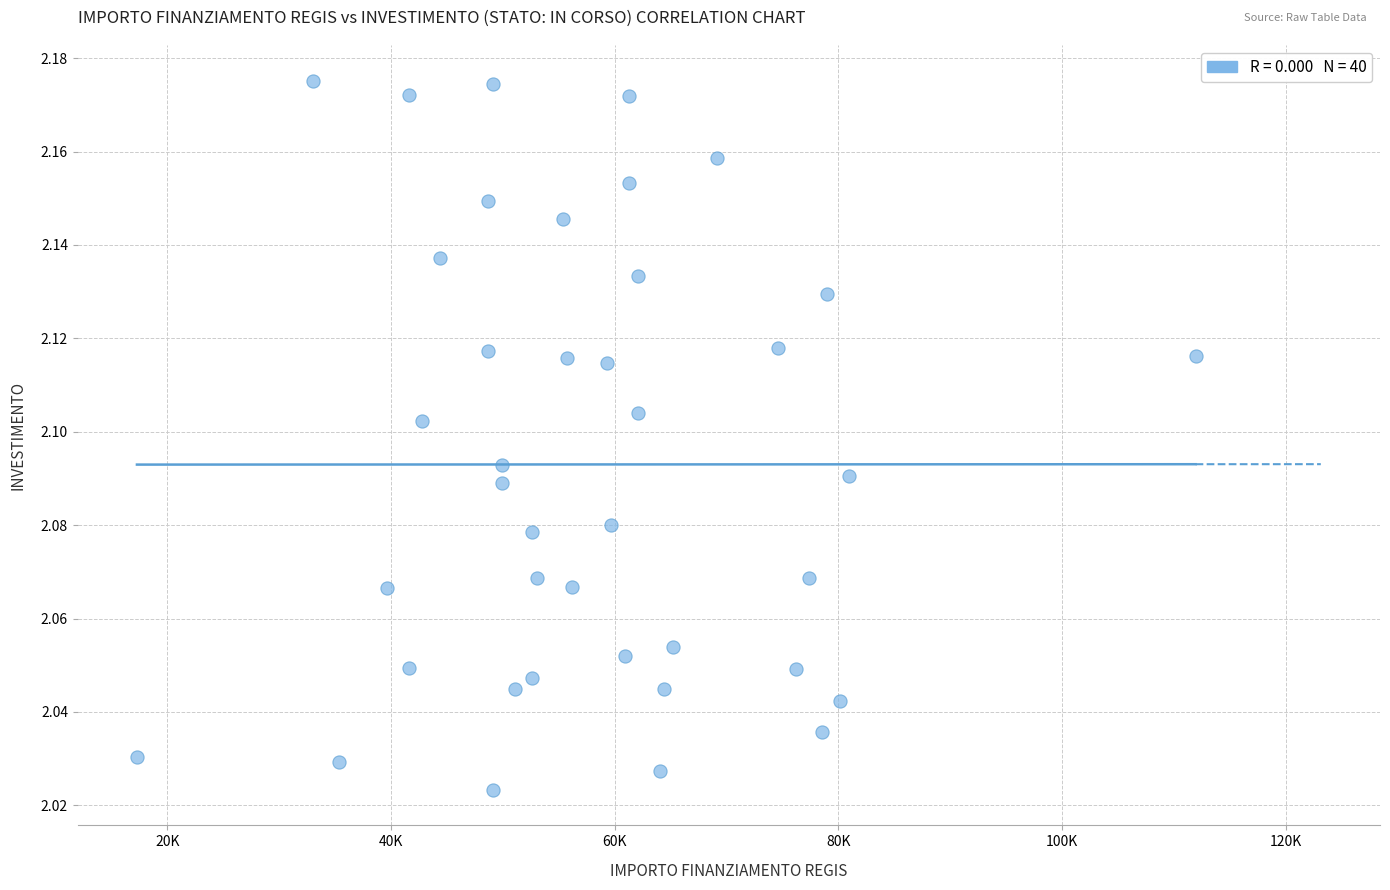

What is the range of X values (max minus min)?

94665.7